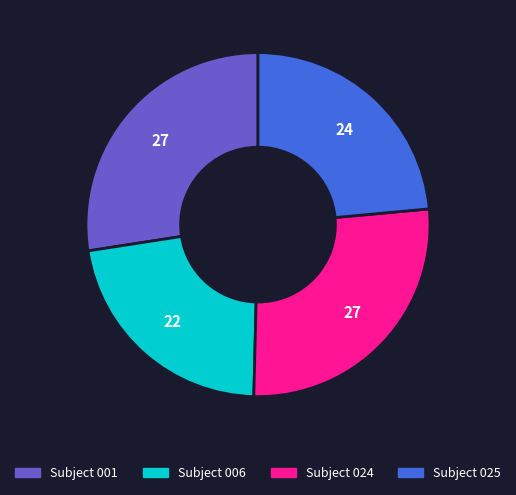

Approximately how many times larger is the value at Subject 025 compared to Subject 001?

0.9